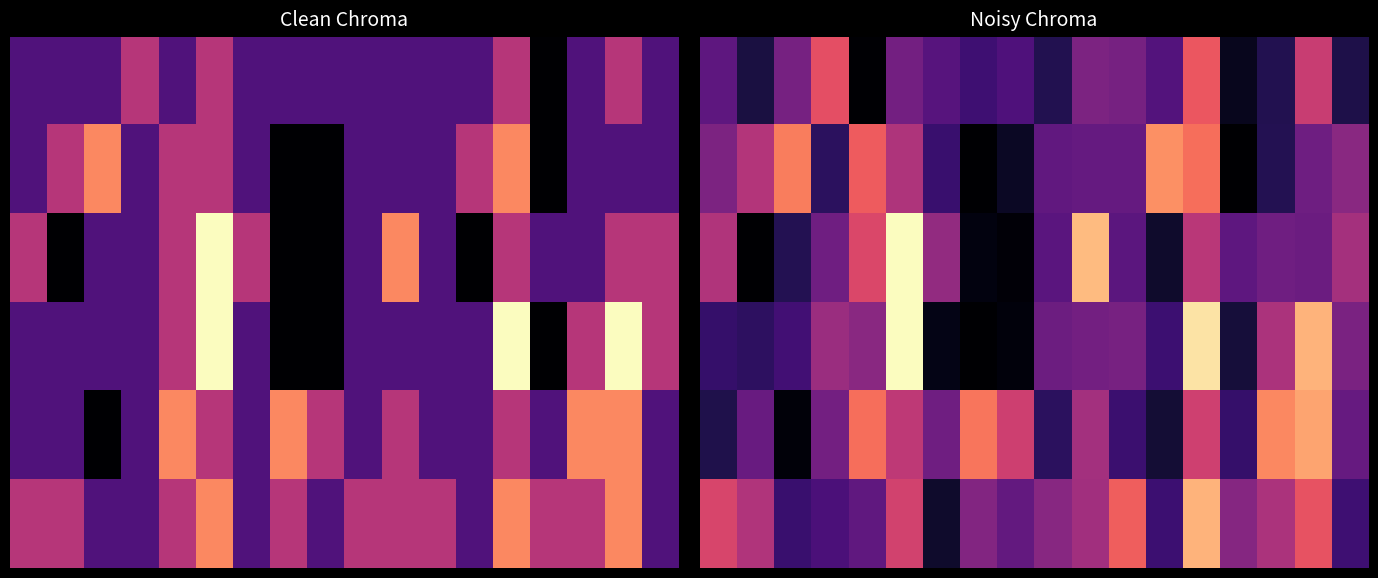

What is the total value across all series at 13?

28.8